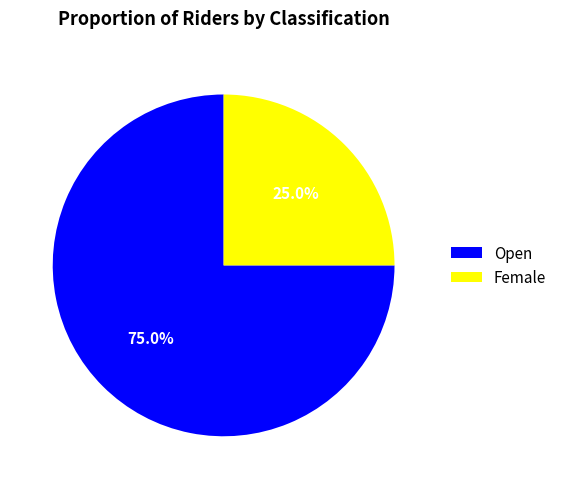

What portion of the pie excludes Open?

25.0%